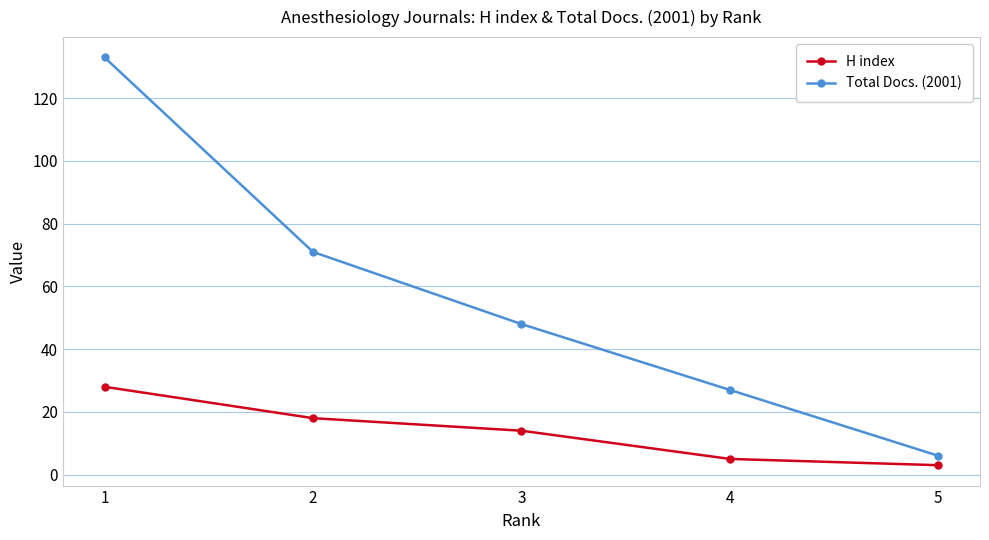

True or false: Total Docs. (2001) and H index intersect in this chart.

False